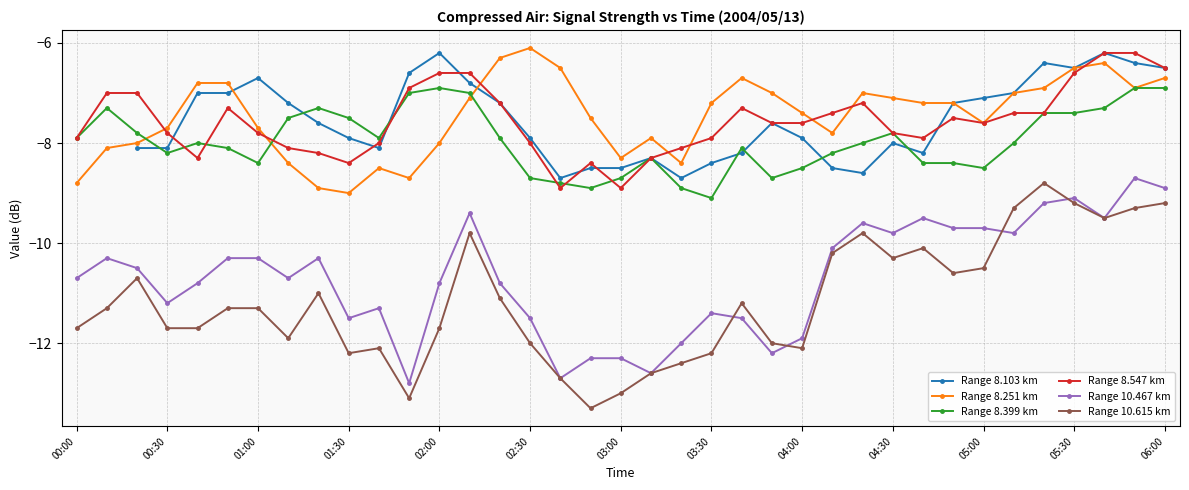

What is the difference between the maximum and minimum values in the Range 8.547 km series?

2.7